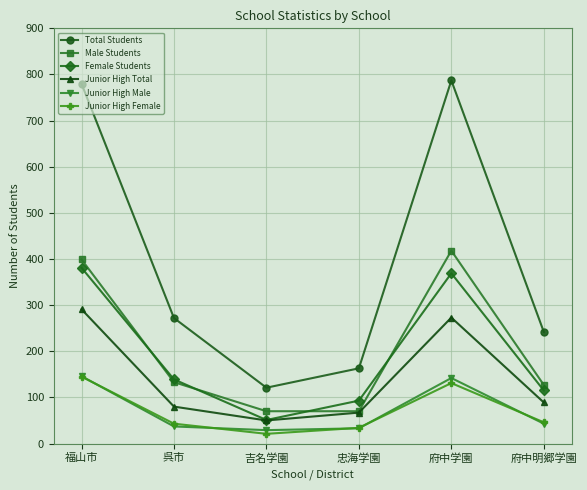

List the labels in order of Female Students value, smallest first.

吉名学園, 忠海学園, 府中明郷学園, 呉市, 府中学園, 福山市